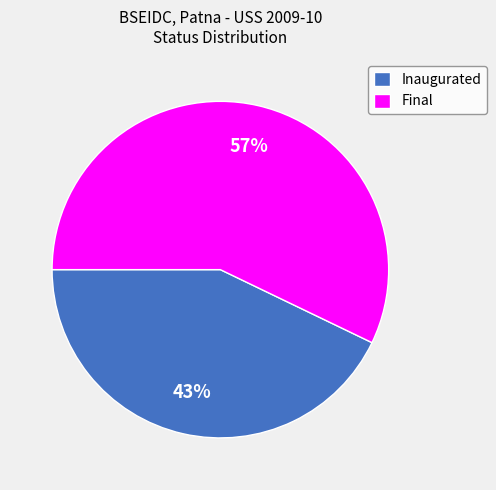

To the nearest percent, what is the average slice percentage?

50%